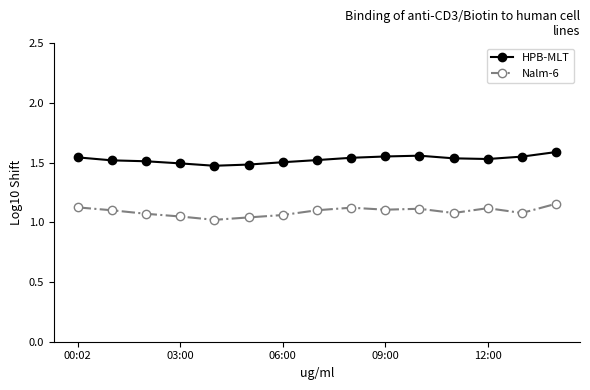

True or false: Nalm-6 has more than 1 interior local peaks.

True